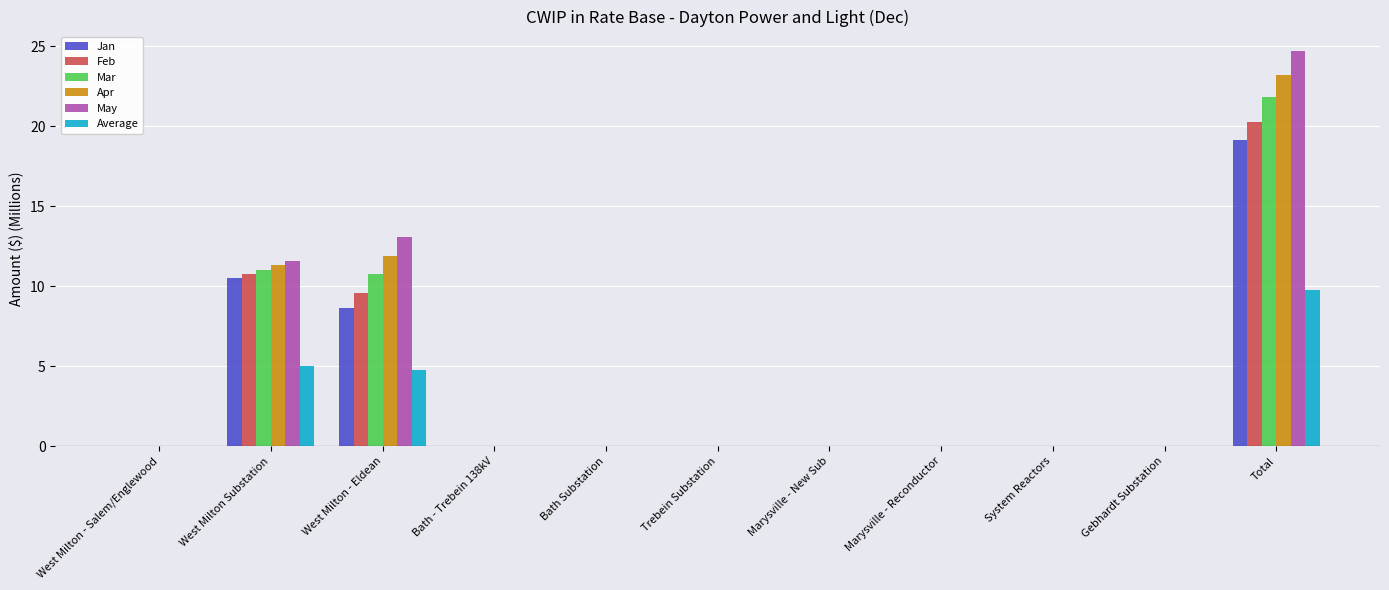

How many categories are shown in the chart?

11